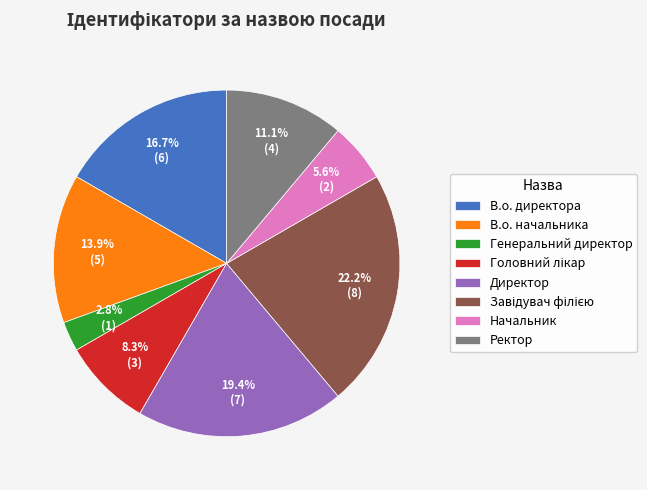

How much of the chart is everything except Директор?

80.6%